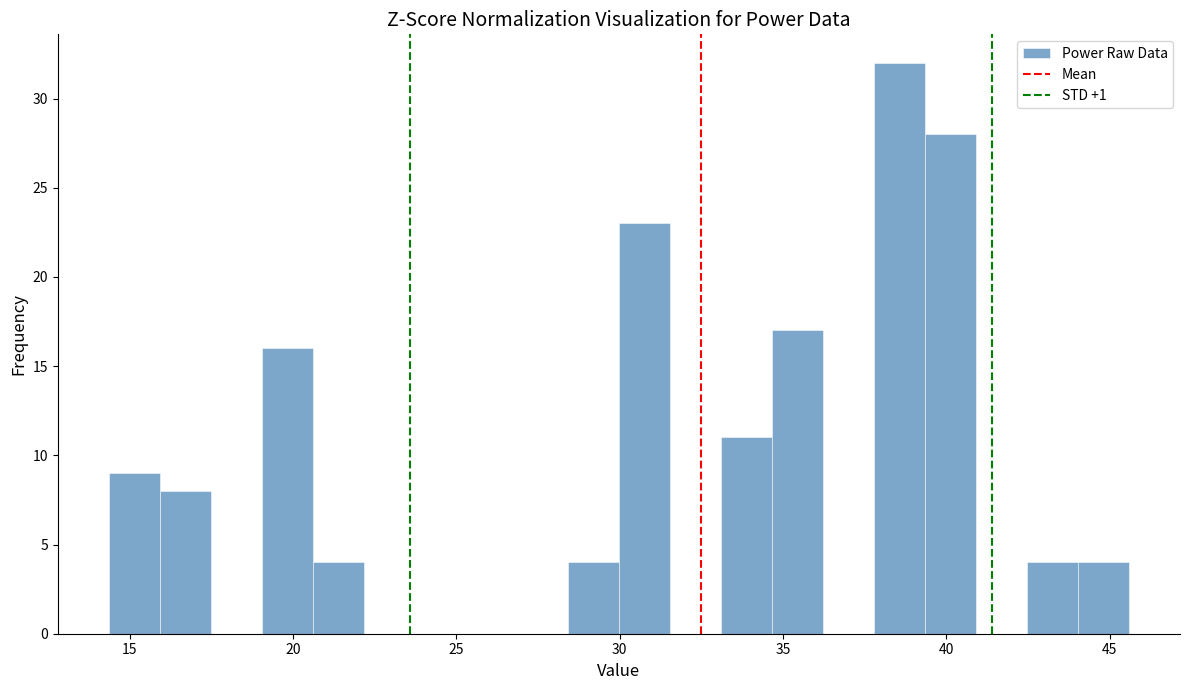

Read against the x-axis, roughly where is the centre of the tallest bar?

38.5